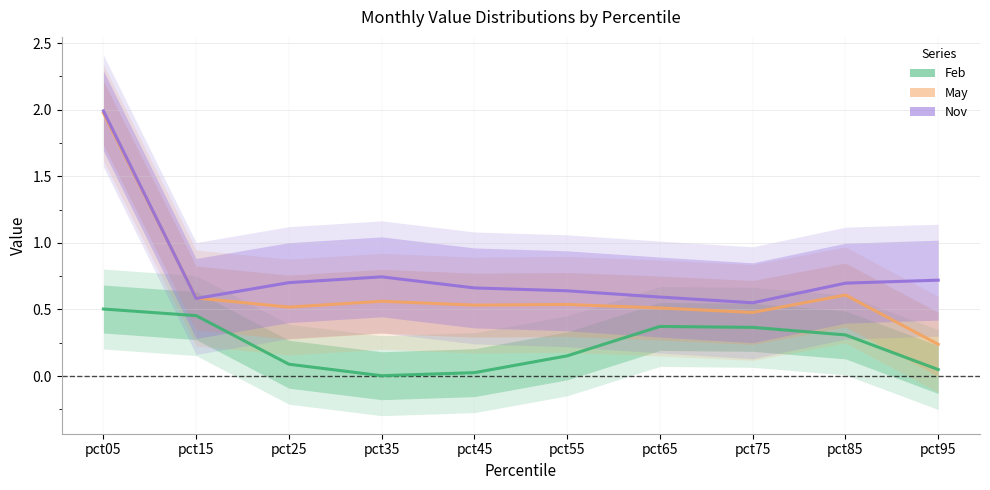

What is the difference between the maximum and minimum values in the May series?

1.7